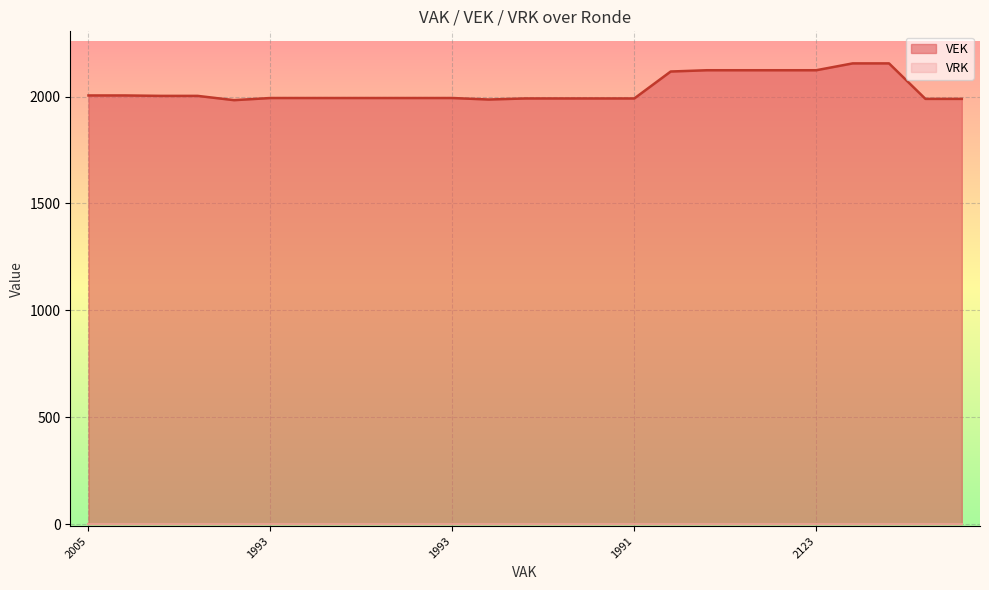

True or false: the data shows 2003 at 2023 Opmaak ontwerp.

True